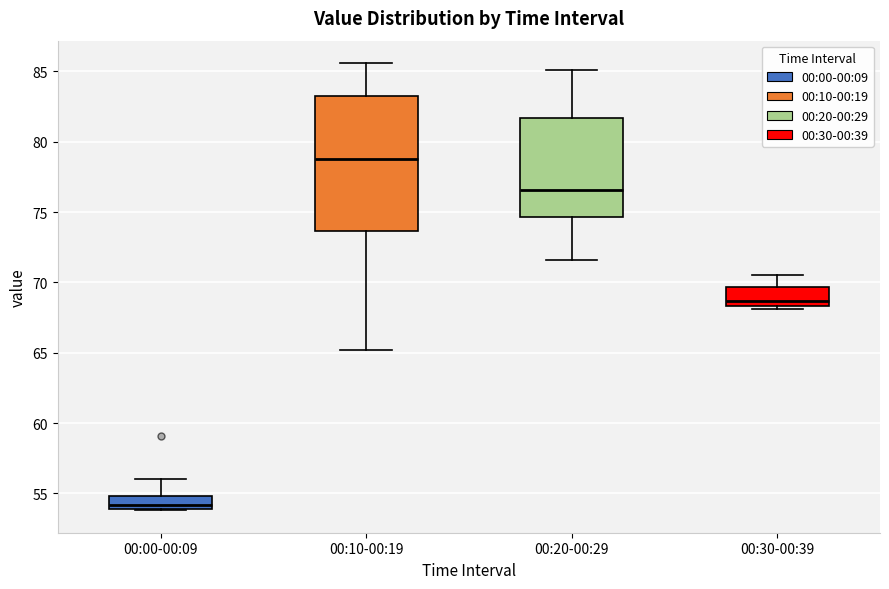

Which box has the lowest median line?

00:00-00:09